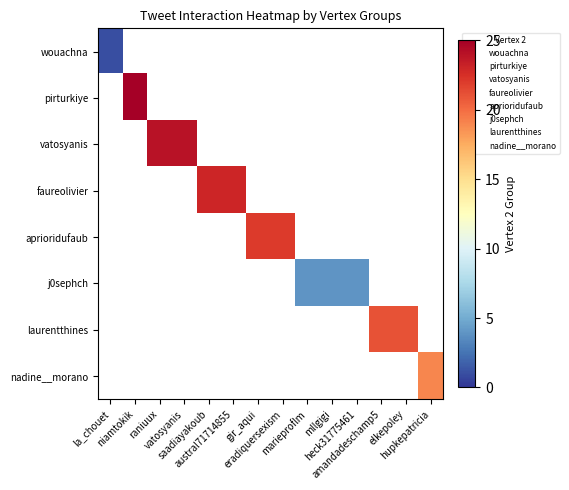

Which series has the largest range (max minus min)?

wouachna